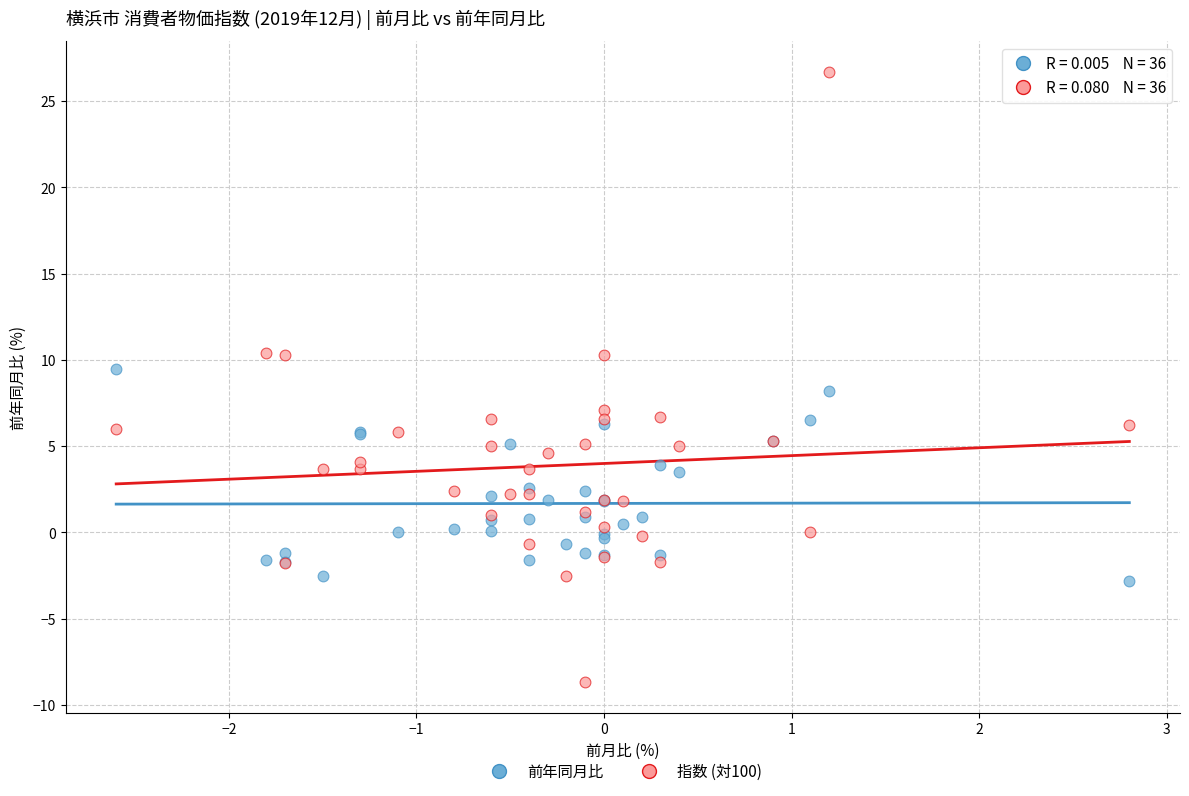

What is the X range (max minus min) for the scatter plot?

5.4